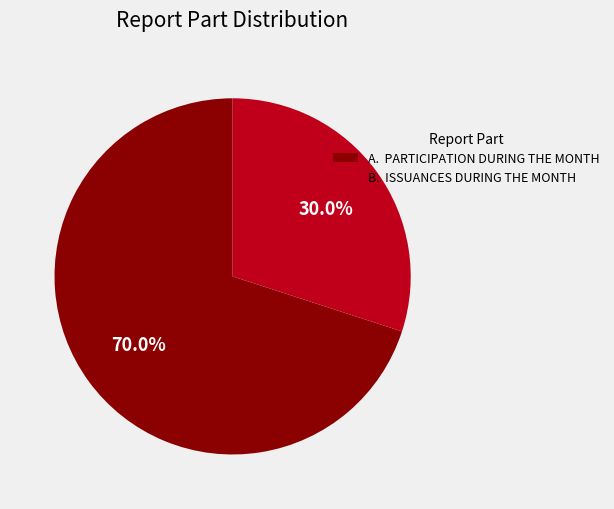

What is the ratio of the value at A. PARTICIPATION DURING THE MONTH to the value at B. ISSUANCES DURING THE MONTH?

2.3